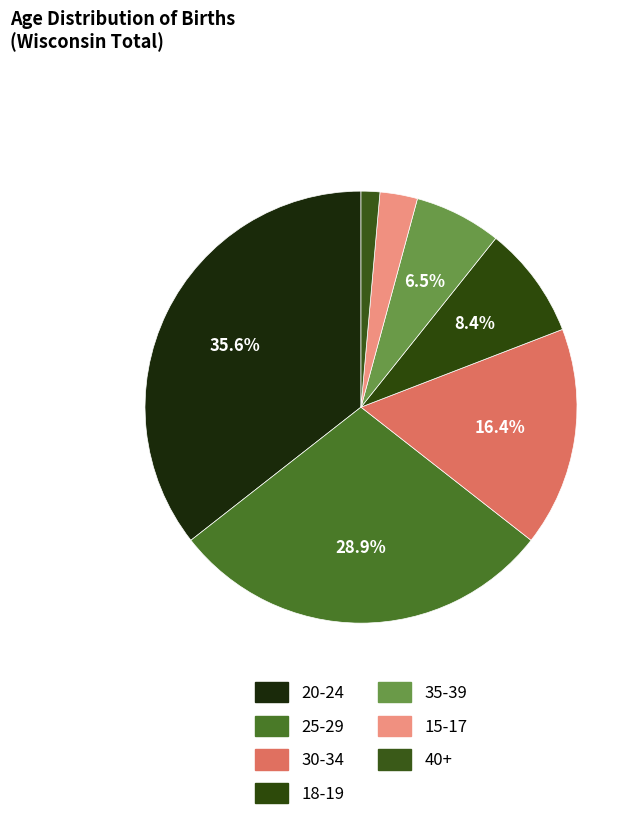

Which slice is the largest?

20-24